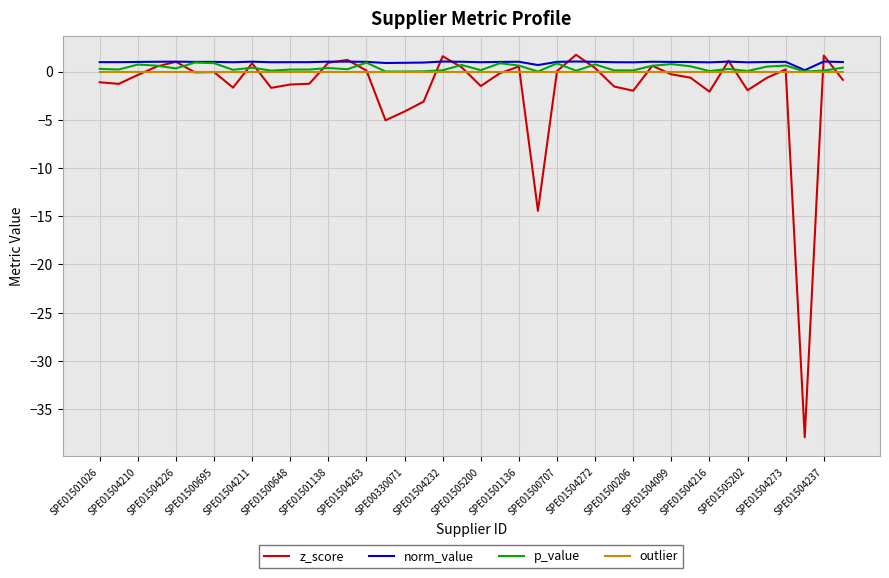

Which series has the widest spread of values?

z_score